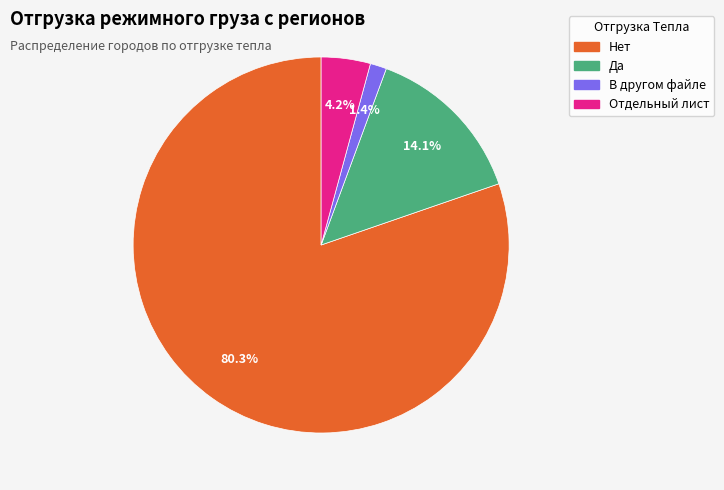

Which has a higher value, В другом файле or Да?

Да